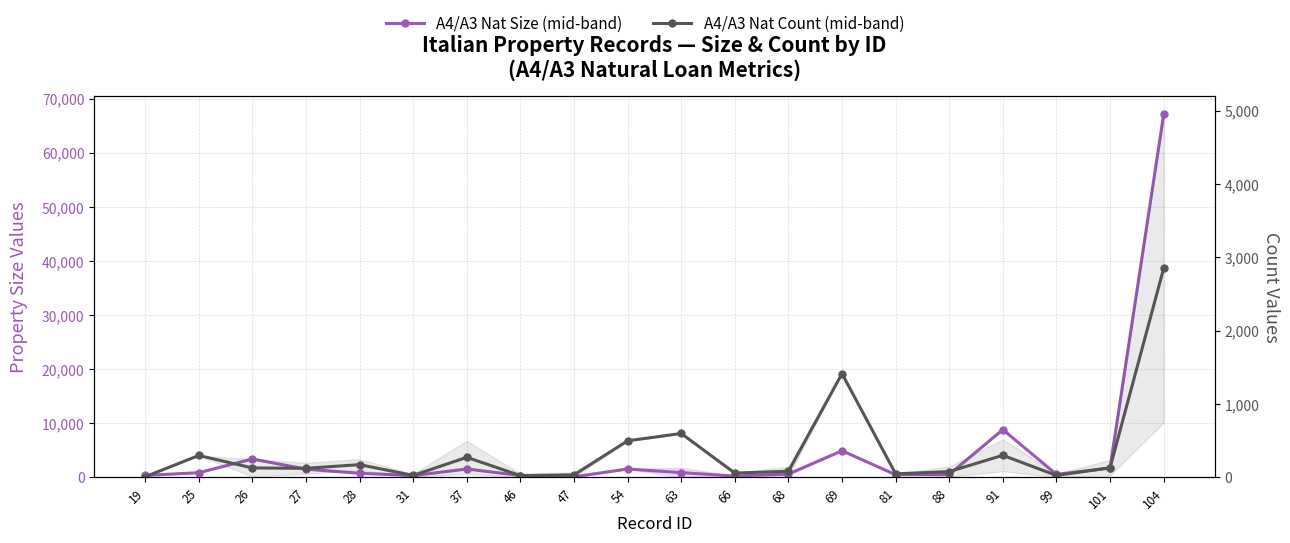

The value of A4/A3 Nat Size (mid) at 19 is 227.7. True or false?

False